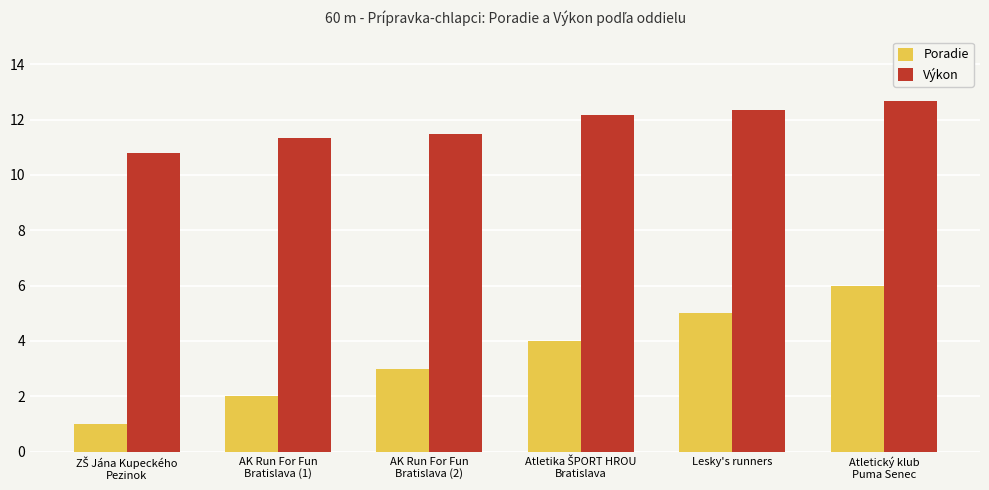

List the series in order of their overall mean, highest first.

Výkon, Poradie